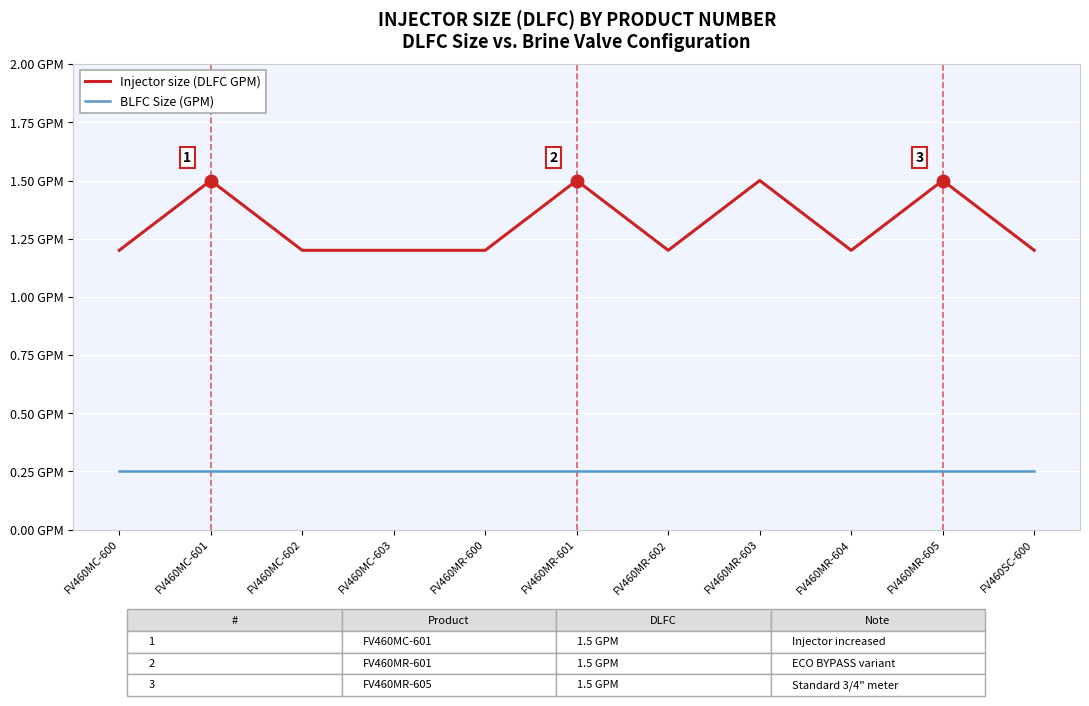

Which series has the largest total across all categories?

Injector size (DLFC GPM)